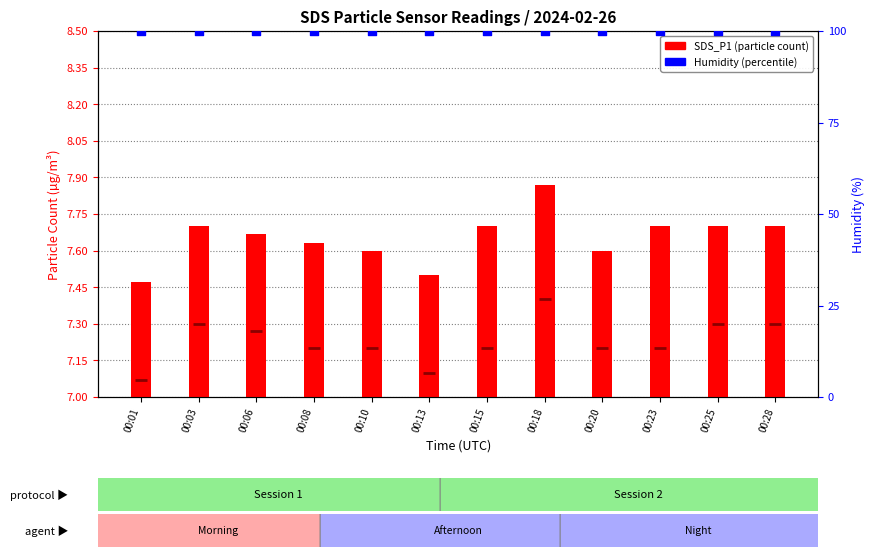

At which category is the sum across all series the highest?

00:18